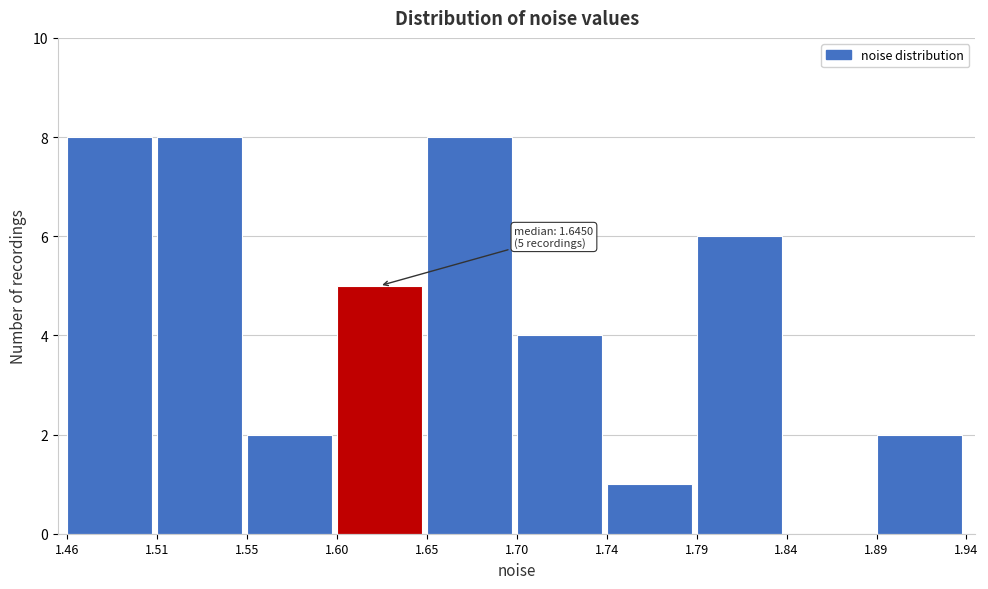

Reading left to right, list all the values displayed in this chart.

1.46=8	1.51=8	1.55=2	1.60=5	1.65=8	1.70=4	1.74=1	1.79=6	1.84=0	1.89=2